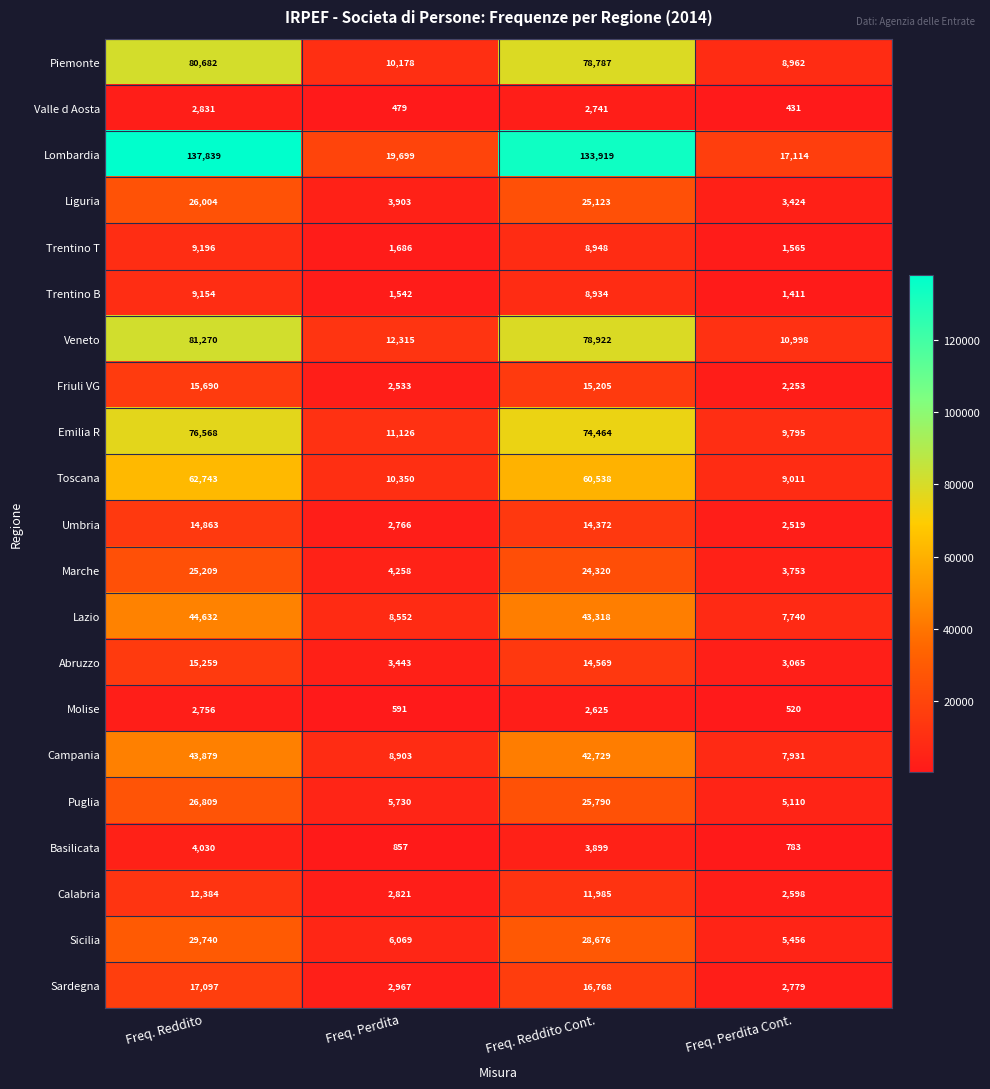

What is the total value across all series at Freq. Reddito Cont.?

716632